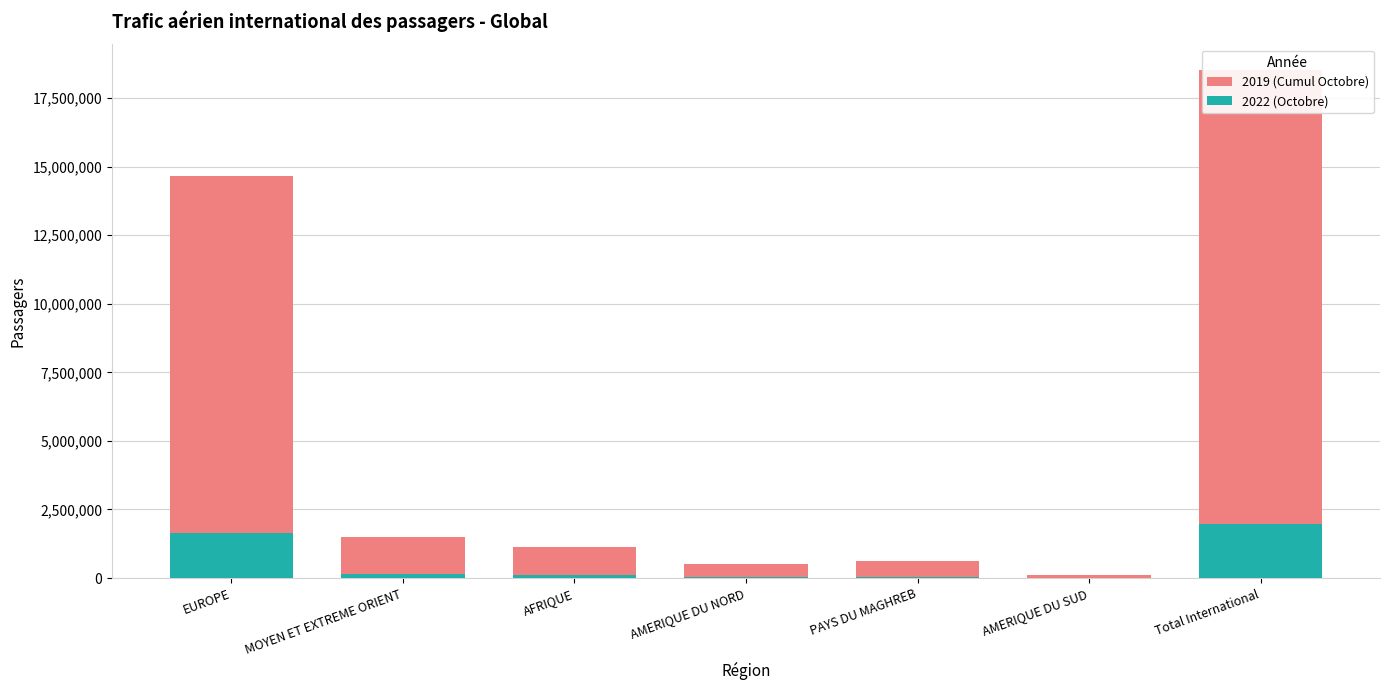

How many bars are there in each group?

2